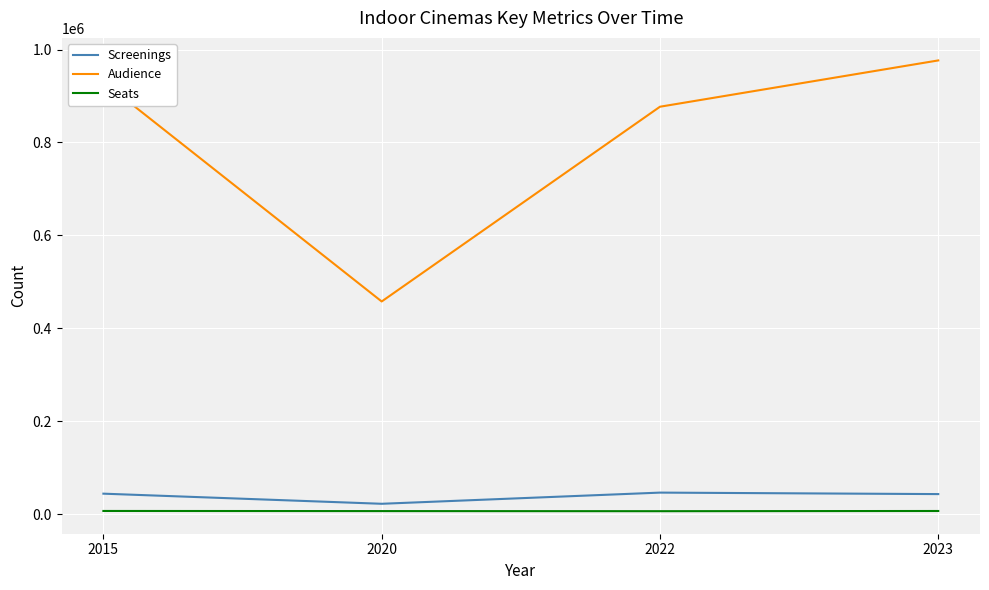

What is the sum of all Screenings values?

157238